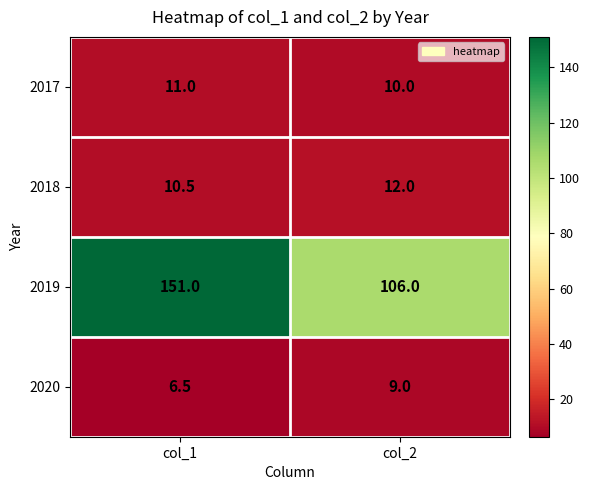

Rank the series by their maximum value, from lowest to highest.

2020, 2017, 2018, 2019